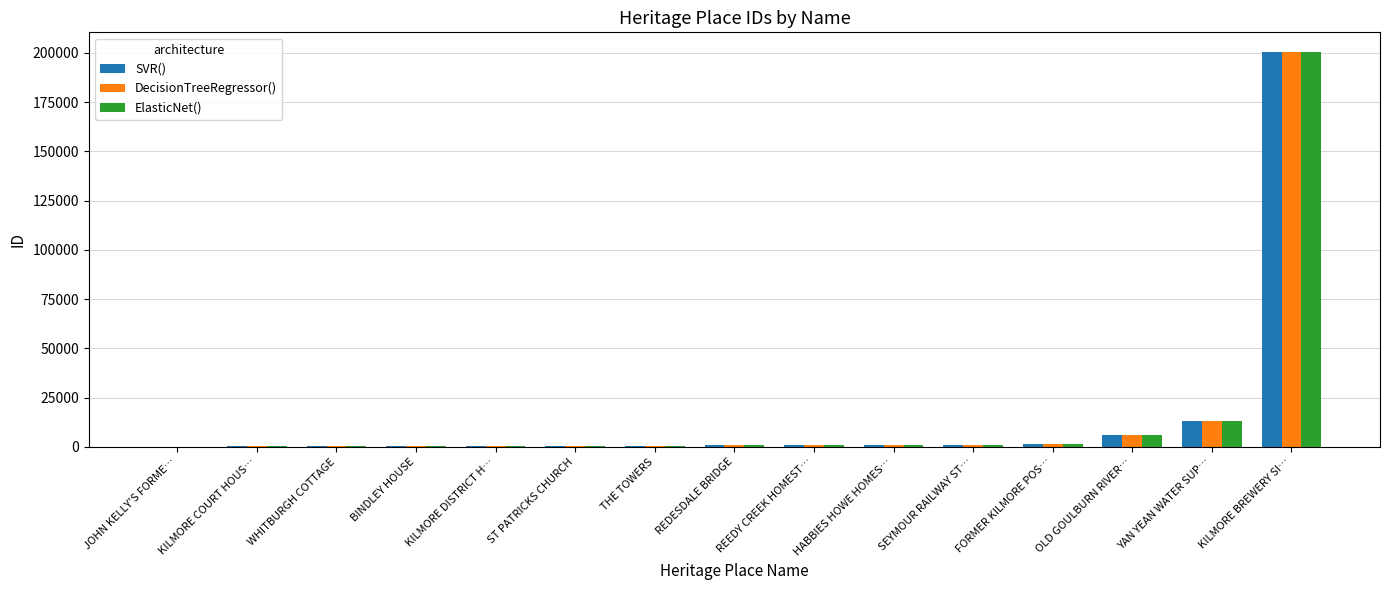

Which label corresponds to the largest value in the chart?

KILMORE BREWERY SI…